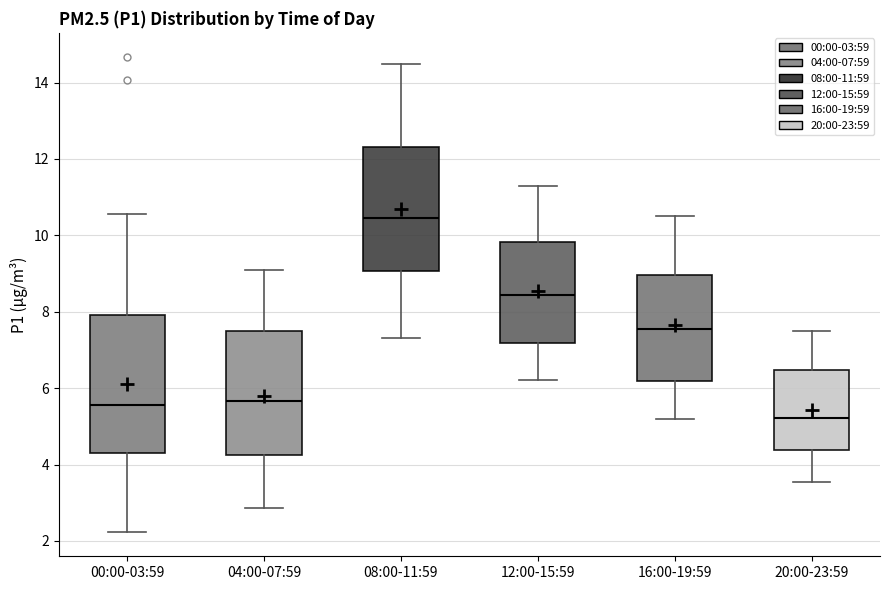

Reading left to right, read every box against the y-axis: the position of its median line, the range the box covers, and the ends of its whiskers. The values are not printed on the chart, so give them approximately, as read against the axis.

00:00-03:59: median 5.6, box 4.2 to 8.0, whiskers 2.2 to 10.6
04:00-07:59: median 5.6, box 4.2 to 7.4, whiskers 2.8 to 9.2
08:00-11:59: median 10.4, box 9.0 to 12.4, whiskers 7.4 to 14.6
12:00-15:59: median 8.4, box 7.2 to 9.8, whiskers 6.2 to 11.4
16:00-19:59: median 7.6, box 6.2 to 9.0, whiskers 5.2 to 10.6
20:00-23:59: median 5.2, box 4.4 to 6.4, whiskers 3.6 to 7.6